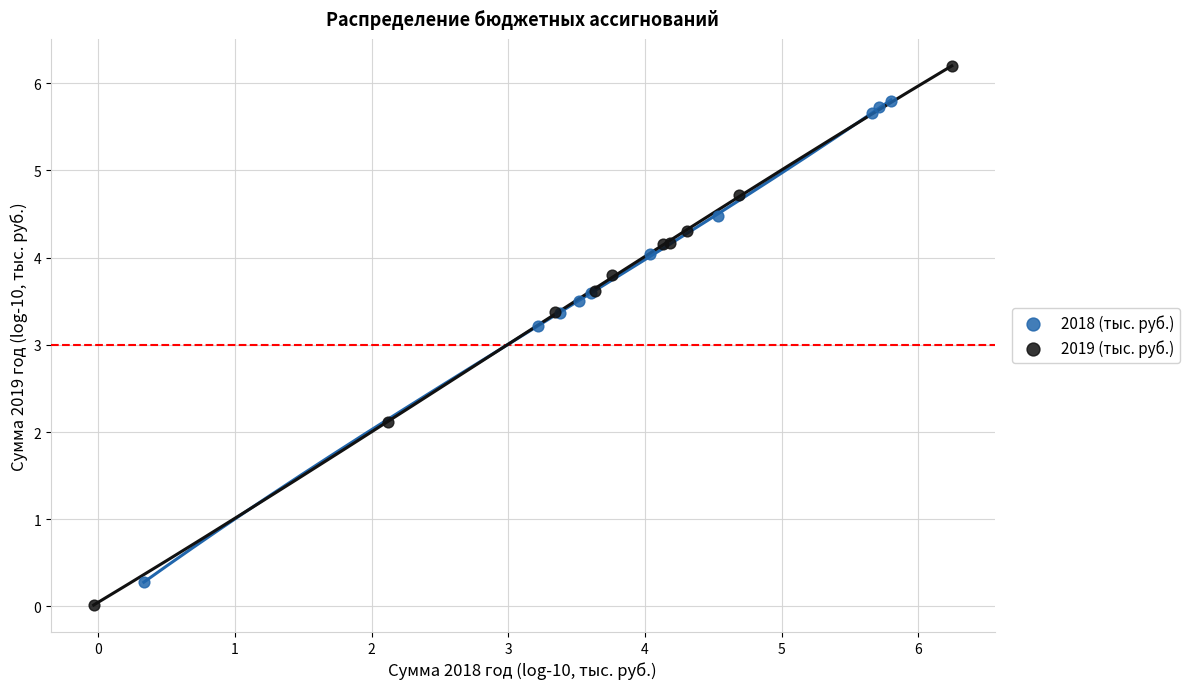

Which series contains the highest Y value?

2019 (тыс. руб.)